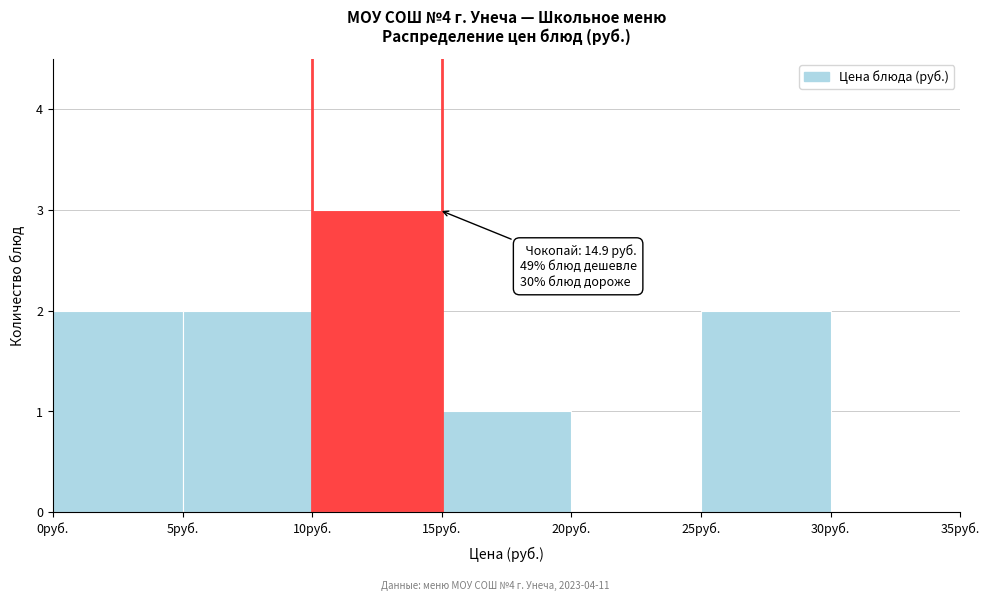

Over which range of the x-axis is the bar tallest?

10 to 15